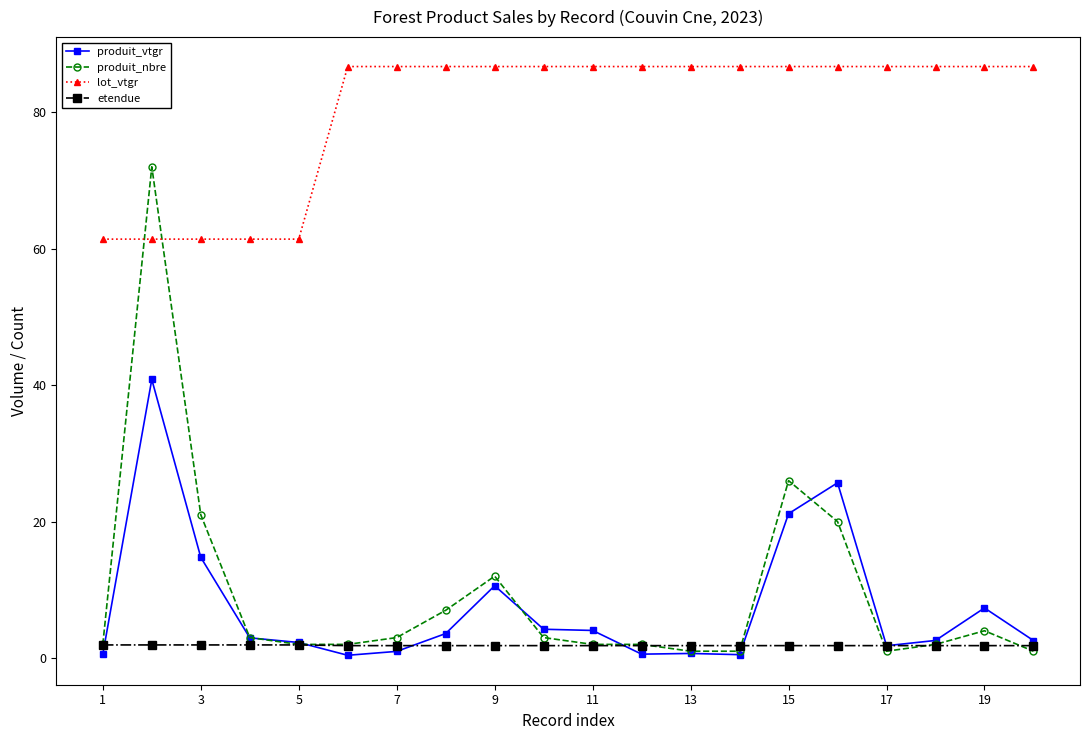

What is the maximum value shown in the chart?

86.7